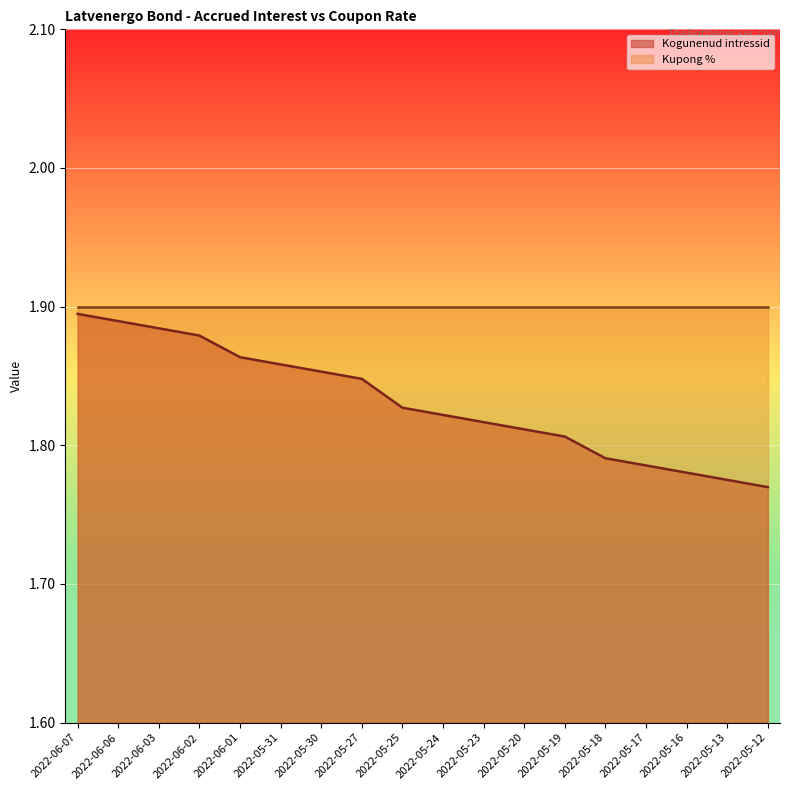

What is the value of the 13th point from the left?

1.8